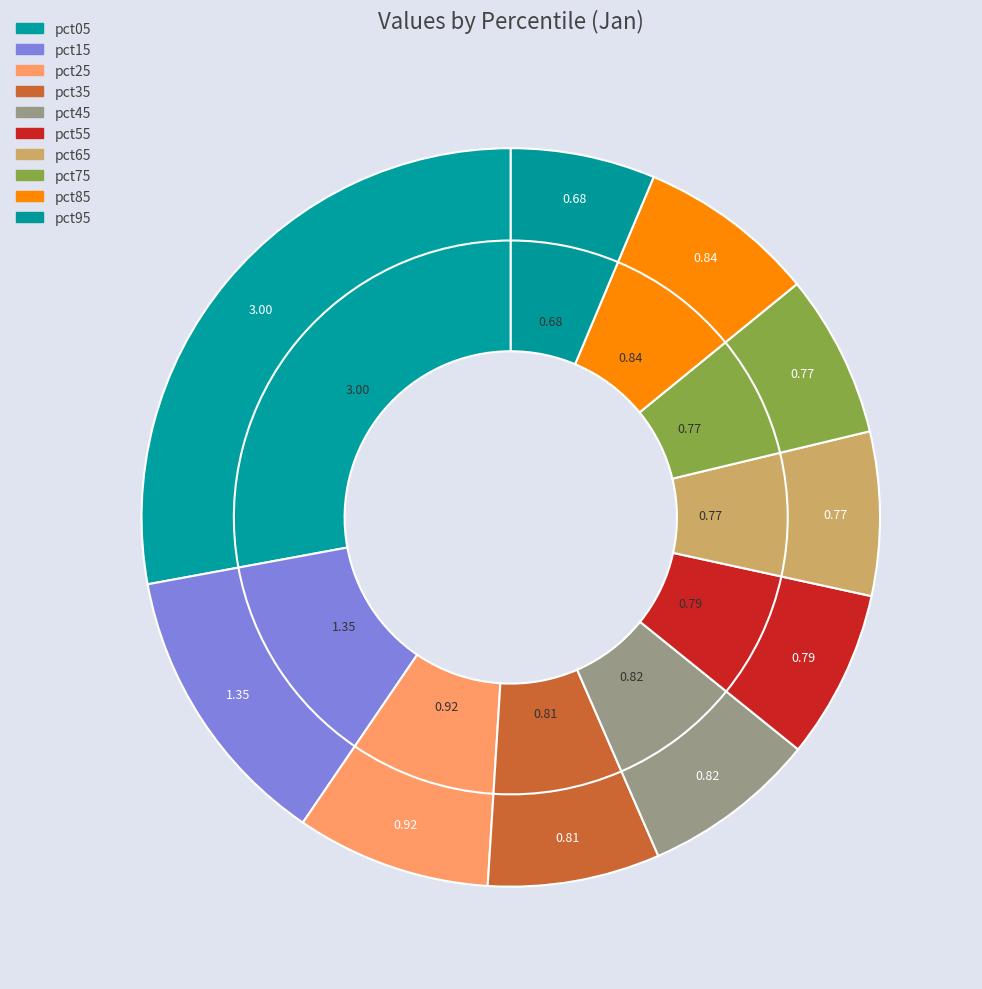

True or false: pct25 accounts for 9% of the total.

True